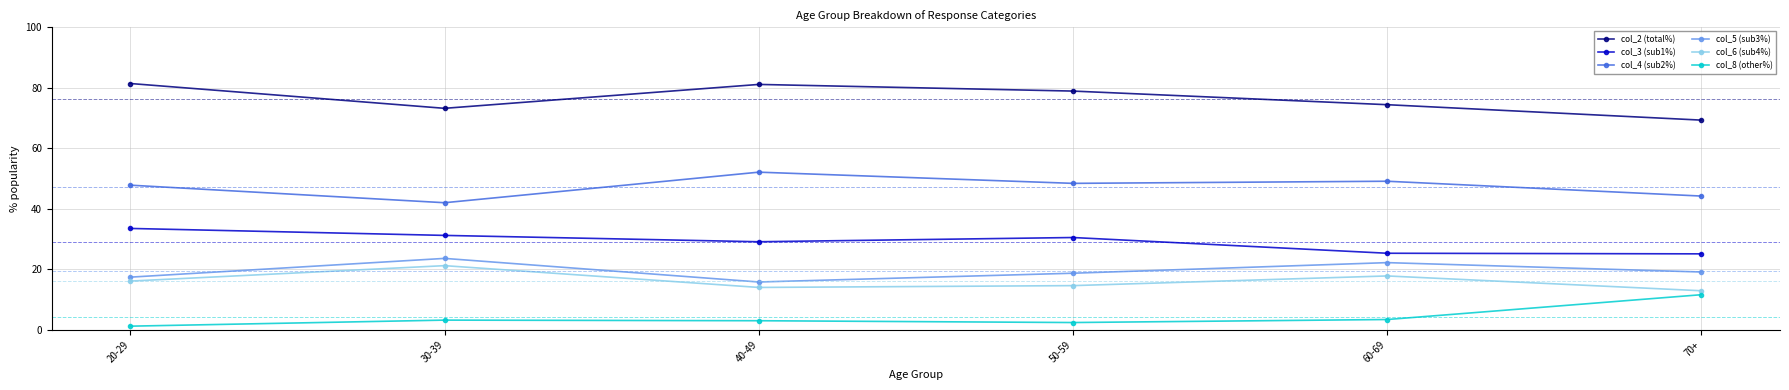

How many categories are shown in the chart?

6